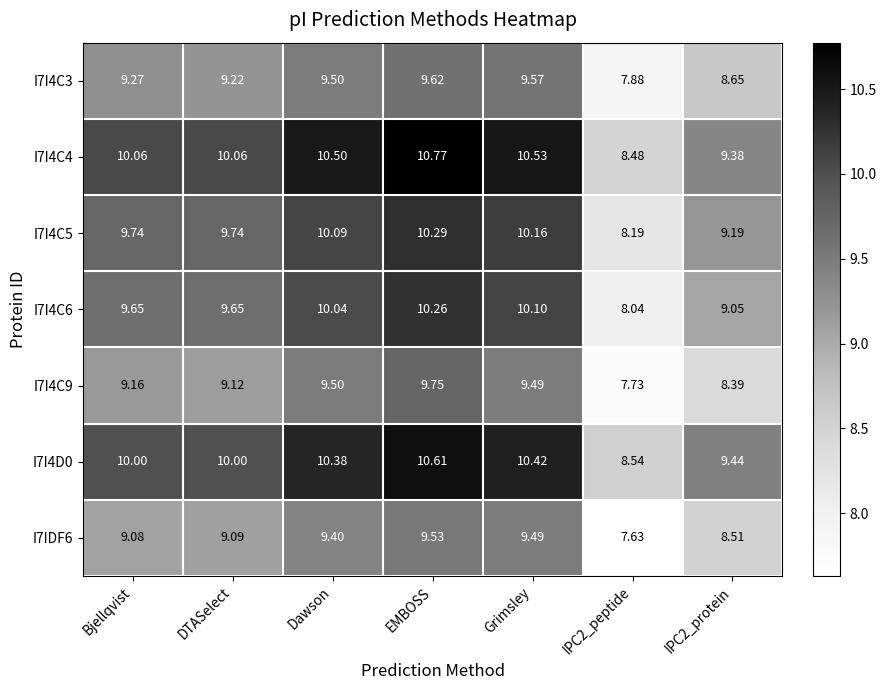

Which category has the highest value across all series?

EMBOSS